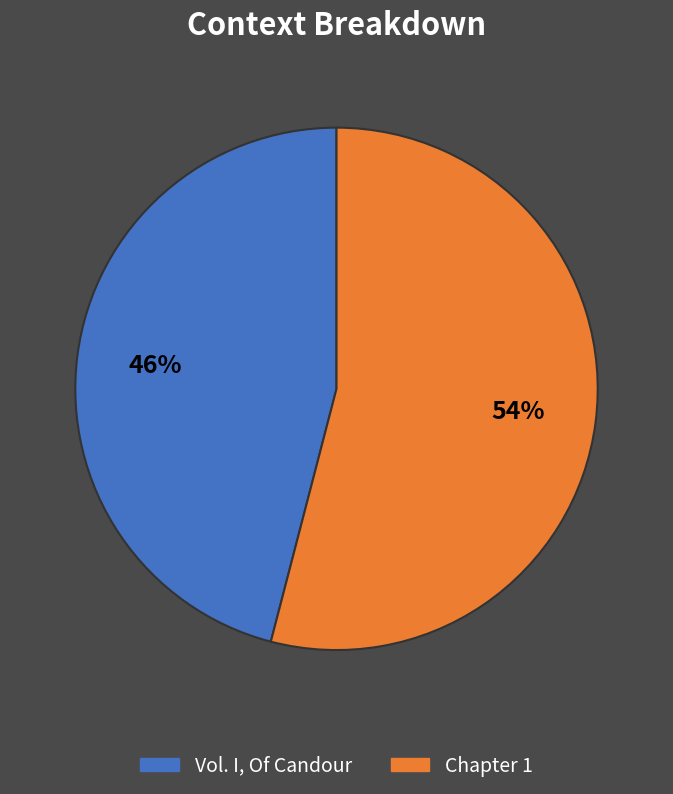

Is it true that Vol. I, Of Candour is 46% of the pie?

True